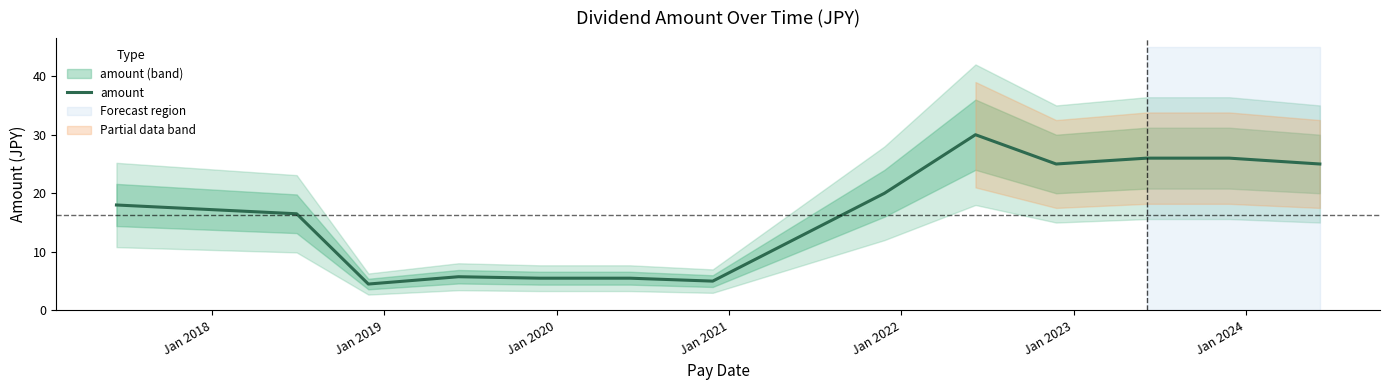

What is the maximum value for amount?

30.0